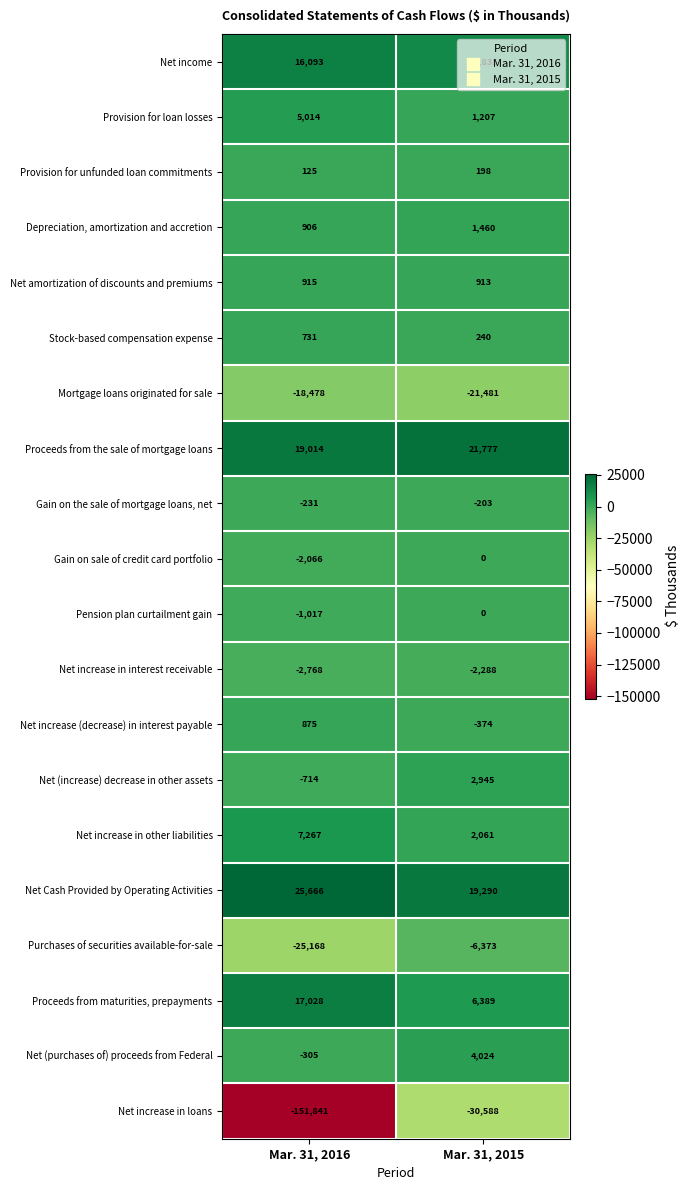

How many distinct data groups are displayed?

20